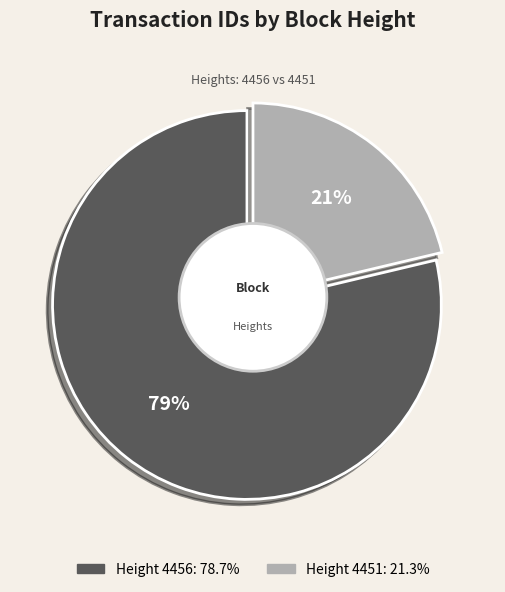

Is it true that 4451 is 21% of the pie?

True